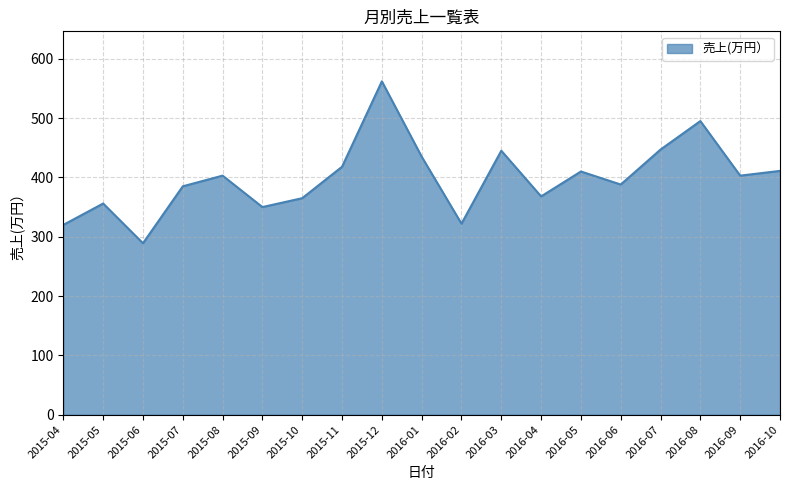

What is the sum of all values?

7572